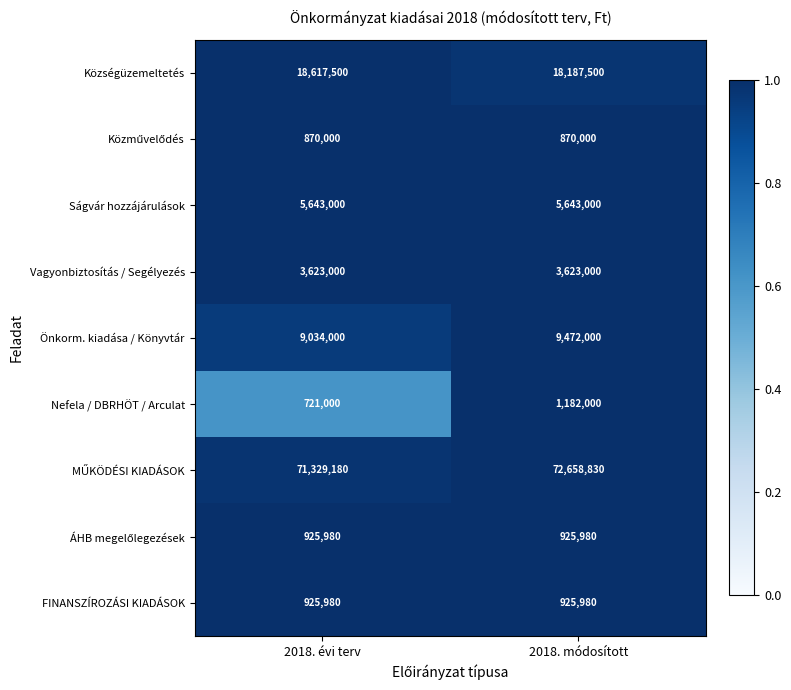

True or false: FINANSZÍROZÁSI KIADÁSOK has a value of 290967 at 2018. módosított.

False